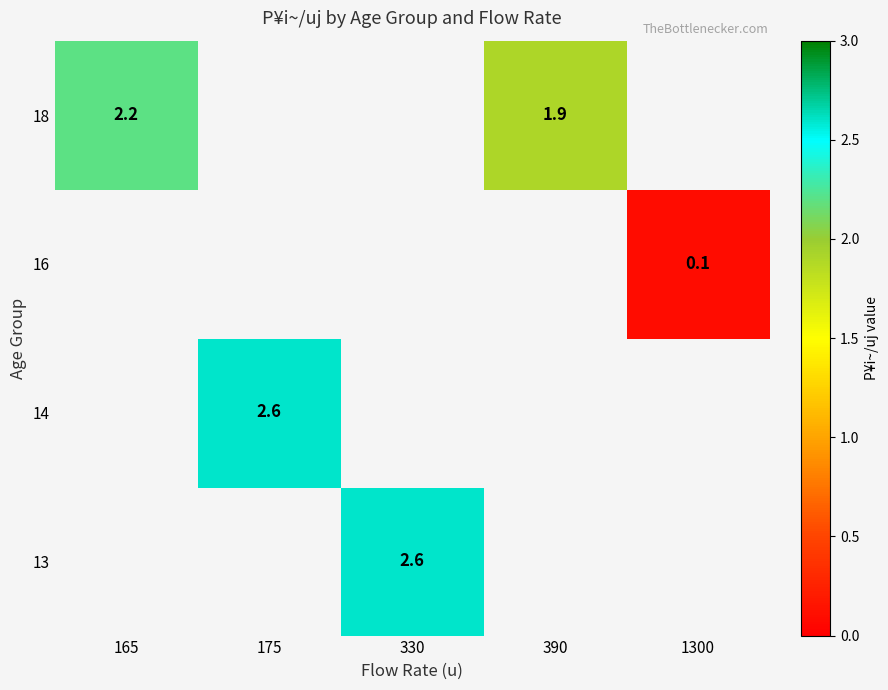

Which category has the highest value across all series?

330